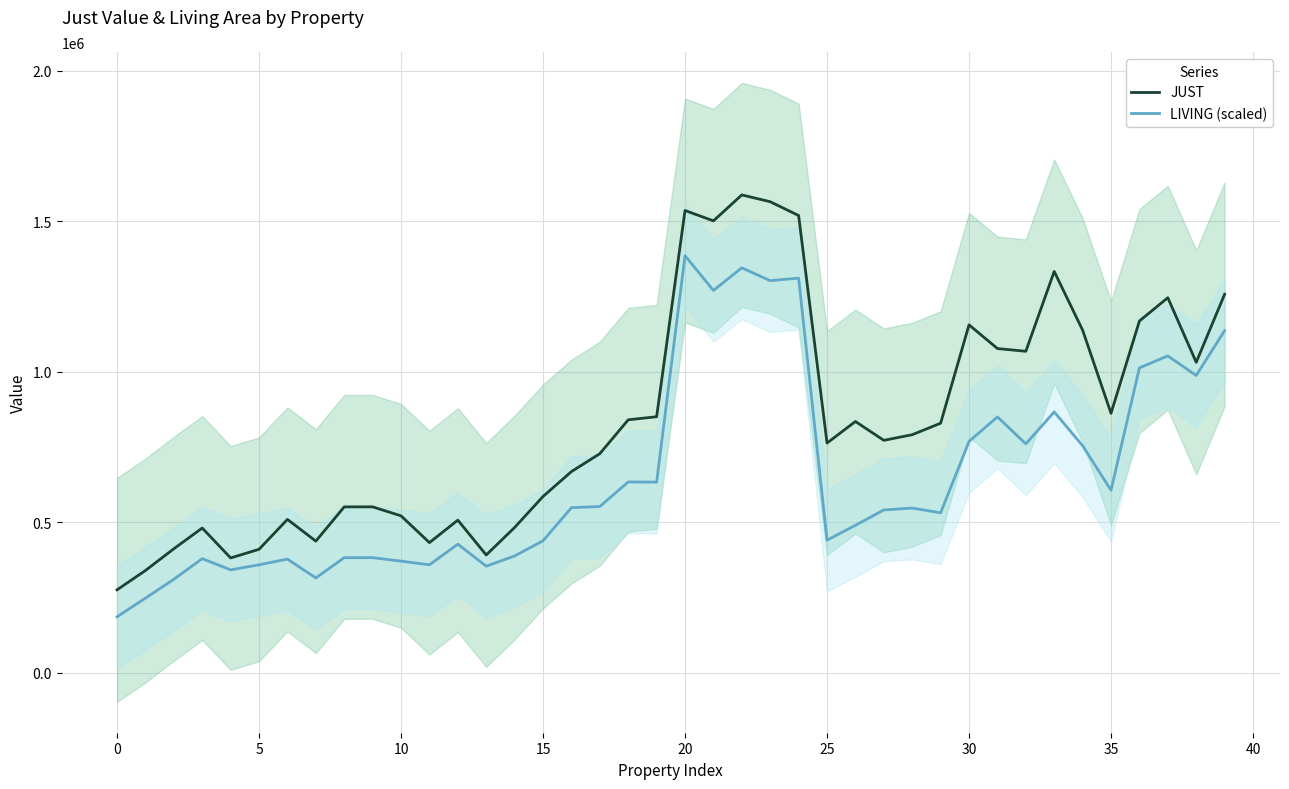

What is the highest value of the JUST series?

1587060.0